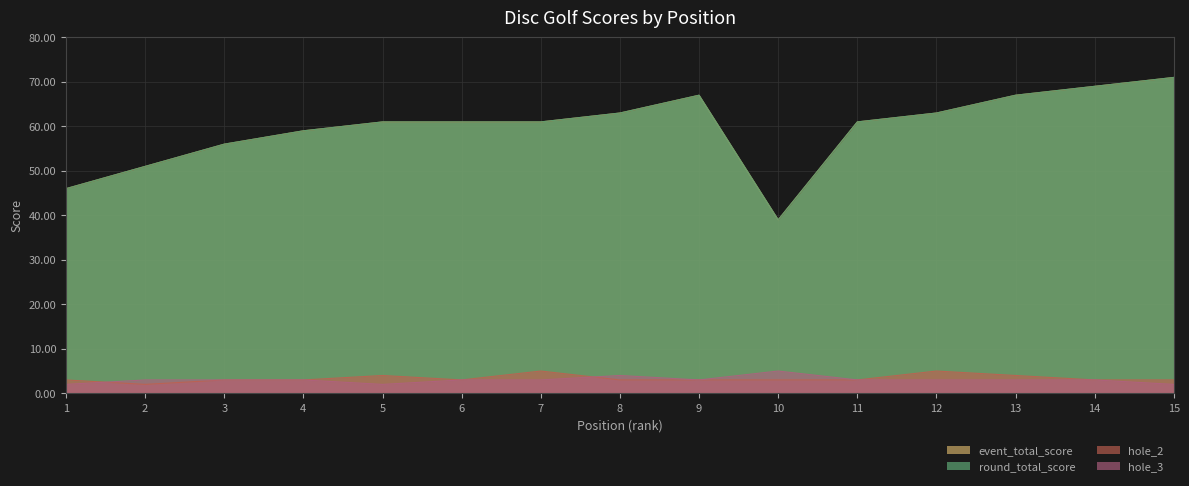

True or false: hole_2 and event_total_score intersect in this chart.

False